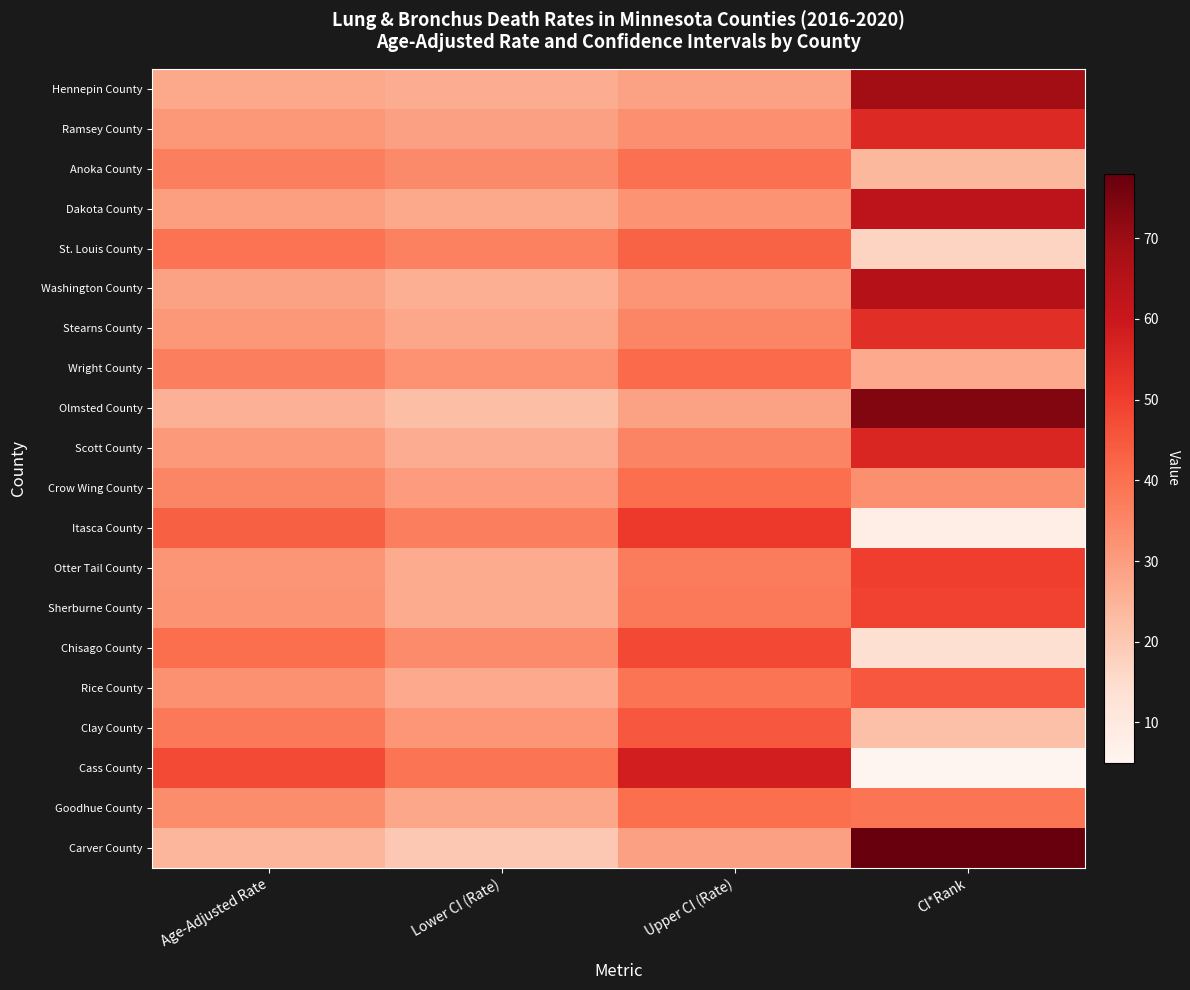

Reading right to left, transcribe all the data shown in this chart.

Hennepin County: CI*Rank=69.0	Upper CI (Rate)=28.7	Lower CI (Rate)=26.2	Age-Adjusted Rate=27.5
Ramsey County: CI*Rank=55.0	Upper CI (Rate)=33.1	Lower CI (Rate)=29.0	Age-Adjusted Rate=31.0
Anoka County: CI*Rank=24.0	Upper CI (Rate)=39.8	Lower CI (Rate)=34.2	Age-Adjusted Rate=36.9
Dakota County: CI*Rank=63.0	Upper CI (Rate)=31.9	Lower CI (Rate)=27.4	Age-Adjusted Rate=29.6
St. Louis County: CI*Rank=17.0	Upper CI (Rate)=42.9	Lower CI (Rate)=36.2	Age-Adjusted Rate=39.5
Washington County: CI*Rank=65.0	Upper CI (Rate)=31.8	Lower CI (Rate)=26.1	Age-Adjusted Rate=28.8
Stearns County: CI*Rank=54.0	Upper CI (Rate)=35.1	Lower CI (Rate)=27.7	Age-Adjusted Rate=31.2
Wright County: CI*Rank=27.0	Upper CI (Rate)=41.4	Lower CI (Rate)=32.1	Age-Adjusted Rate=36.5
Olmsted County: CI*Rank=74.0	Upper CI (Rate)=28.8	Lower CI (Rate)=22.2	Age-Adjusted Rate=25.3
Scott County: CI*Rank=56.0	Upper CI (Rate)=35.5	Lower CI (Rate)=26.6	Age-Adjusted Rate=30.8
Crow Wing County: CI*Rank=33.0	Upper CI (Rate)=40.6	Lower CI (Rate)=30.3	Age-Adjusted Rate=35.1
Itasca County: CI*Rank=8.0	Upper CI (Rate)=51.1	Lower CI (Rate)=36.7	Age-Adjusted Rate=43.4
Otter Tail County: CI*Rank=50.0	Upper CI (Rate)=37.5	Lower CI (Rate)=26.8	Age-Adjusted Rate=31.7
Sherburne County: CI*Rank=49.0	Upper CI (Rate)=37.8	Lower CI (Rate)=26.8	Age-Adjusted Rate=32.0
Chisago County: CI*Rank=14.0	Upper CI (Rate)=48.0	Lower CI (Rate)=34.0	Age-Adjusted Rate=40.5
Rice County: CI*Rank=45.0	Upper CI (Rate)=38.9	Lower CI (Rate)=27.2	Age-Adjusted Rate=32.6
Clay County: CI*Rank=22.0	Upper CI (Rate)=45.1	Lower CI (Rate)=31.3	Age-Adjusted Rate=37.8
Cass County: CI*Rank=5.0	Upper CI (Rate)=57.9	Lower CI (Rate)=39.2	Age-Adjusted Rate=47.7
Goodhue County: CI*Rank=39.0	Upper CI (Rate)=40.4	Lower CI (Rate)=27.7	Age-Adjusted Rate=33.5
Carver County: CI*Rank=78.0	Upper CI (Rate)=29.1	Lower CI (Rate)=20.0	Age-Adjusted Rate=24.2